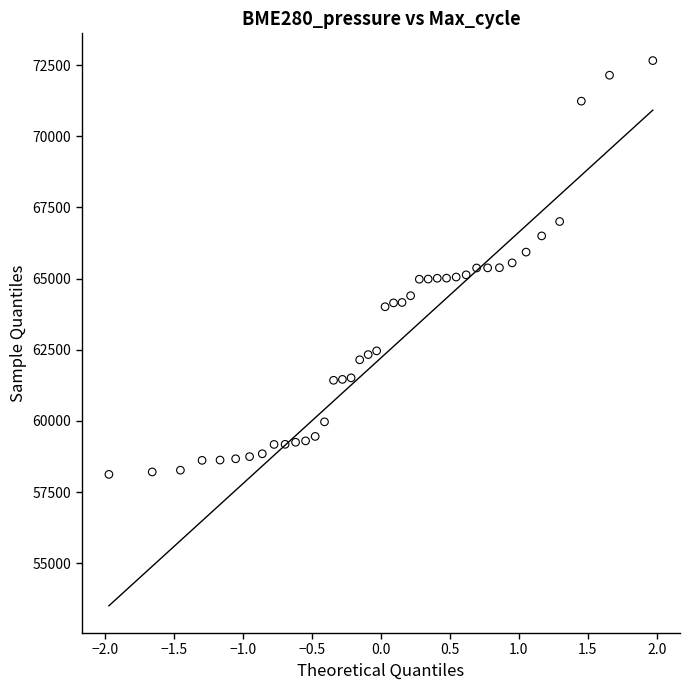

What is the range of Y values (max minus min)?

14530